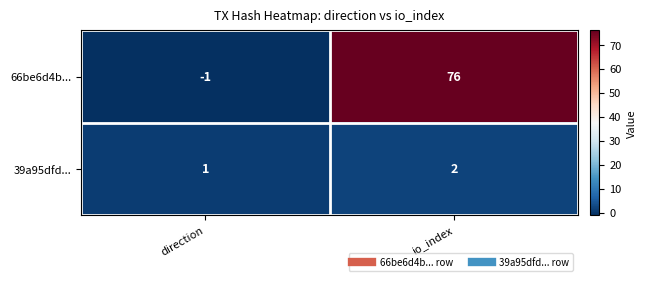

True or false: 39a95dfd... has a value of 1 at direction.

True